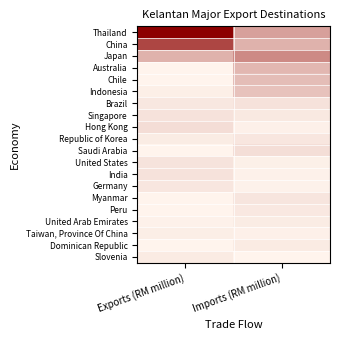

Reading left to right, what are all the values shown in this chart?

Thailand: Exports (RM million)=1331	Imports (RM million)=460
China: Exports (RM million)=950	Imports (RM million)=361
Japan: Exports (RM million)=359	Imports (RM million)=578
Australia: Exports (RM million)=4	Imports (RM million)=335
Chile: Exports (RM million)=4	Imports (RM million)=302
Indonesia: Exports (RM million)=32	Imports (RM million)=273
Brazil: Exports (RM million)=74	Imports (RM million)=100
Singapore: Exports (RM million)=102	Imports (RM million)=63
Hong Kong: Exports (RM million)=127	Imports (RM million)=22
Republic of Korea: Exports (RM million)=50	Imports (RM million)=83
Saudi Arabia: Exports (RM million)=4	Imports (RM million)=124
United States: Exports (RM million)=96	Imports (RM million)=29
India: Exports (RM million)=99	Imports (RM million)=17
Germany: Exports (RM million)=80	Imports (RM million)=20
Myanmar: Exports (RM million)=4	Imports (RM million)=88
Peru: Exports (RM million)=2	Imports (RM million)=70
United Arab Emirates: Exports (RM million)=20	Imports (RM million)=48
Taiwan, Province Of China: Exports (RM million)=39	Imports (RM million)=23
Dominican Republic: Exports (RM million)=0	Imports (RM million)=57
Slovenia: Exports (RM million)=52	Imports (RM million)=0